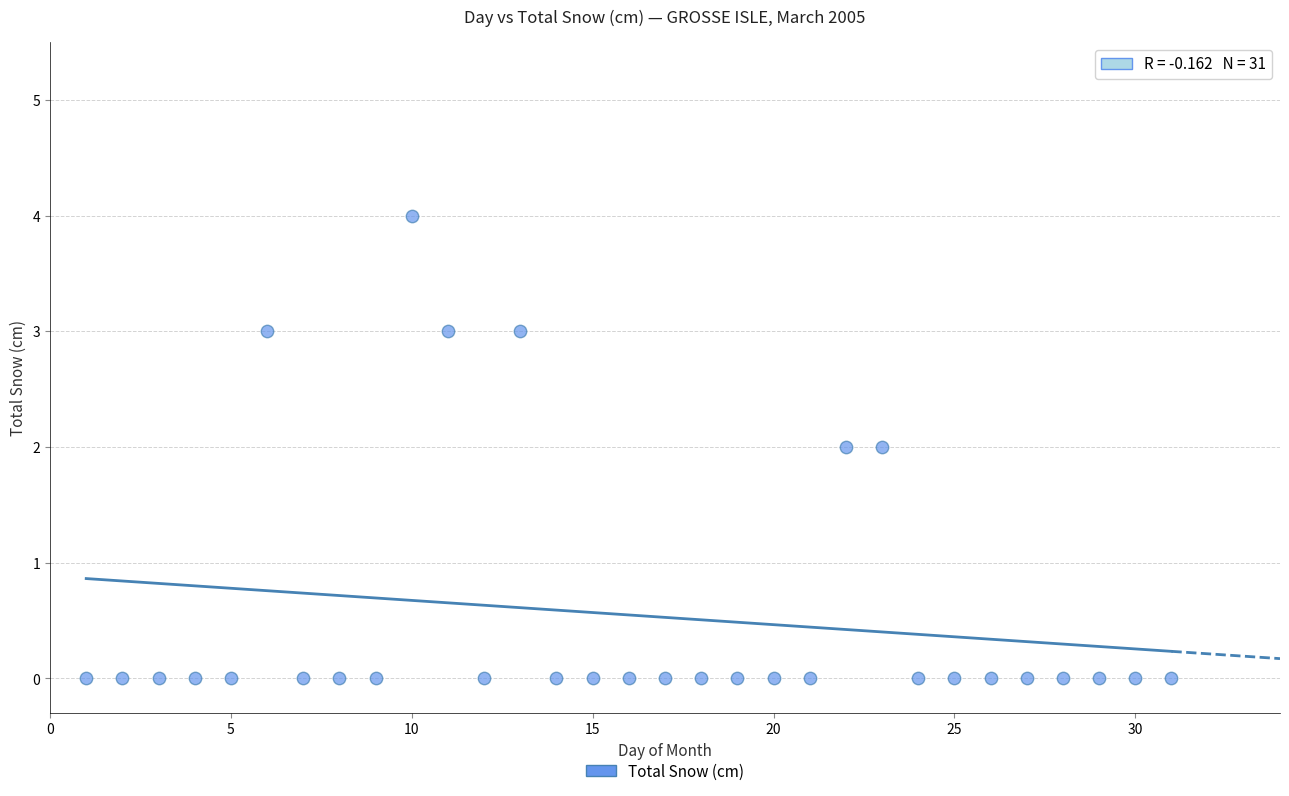

What is the range of Y values (max minus min)?

4